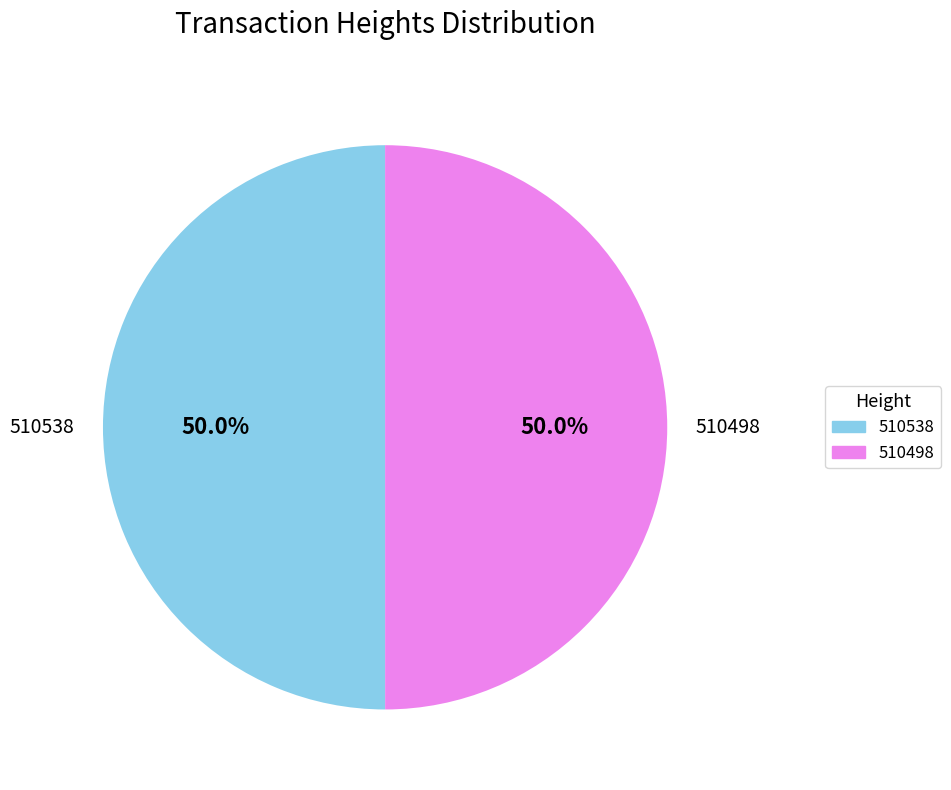

What is the ratio of the value at 510538 to the value at 510498?

1.0